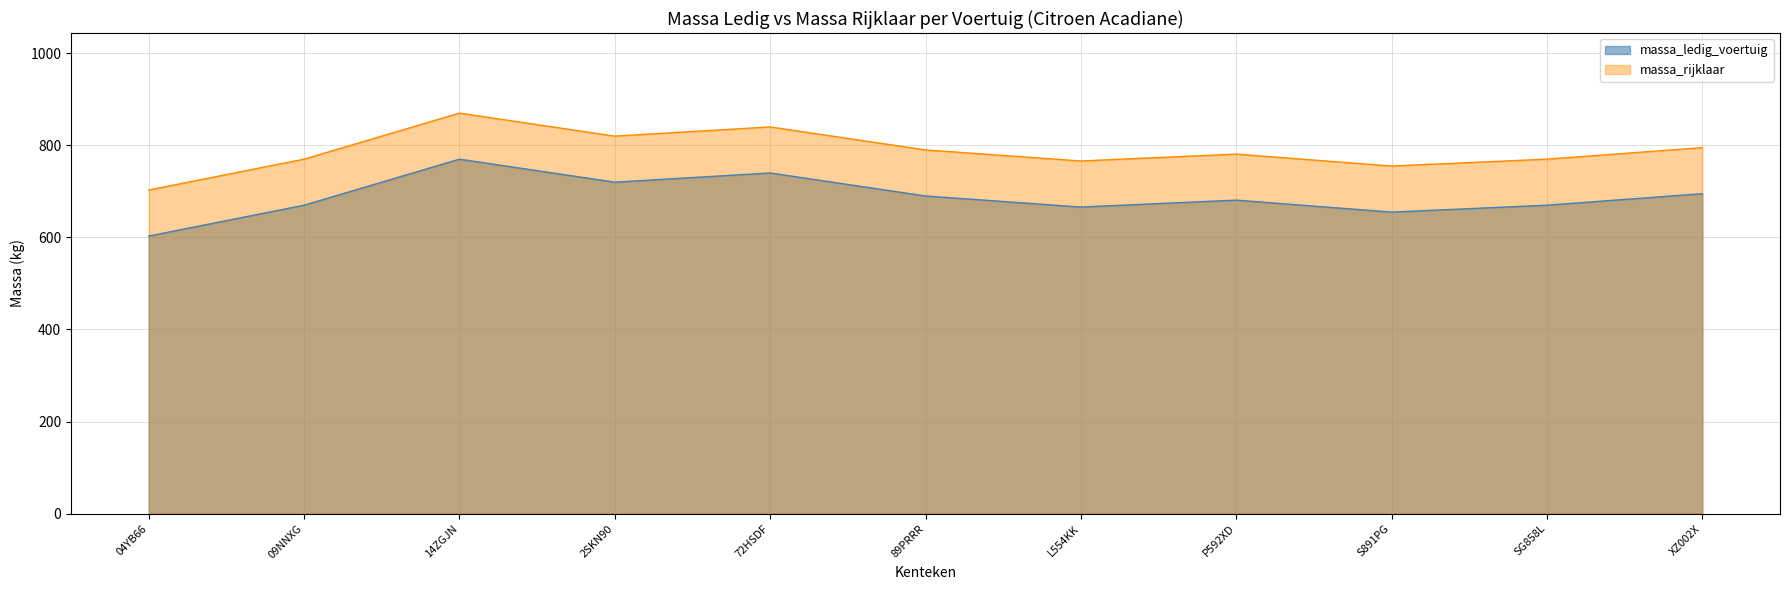

Where is massa_ledig_voertuig nearest to the value 686?

89PRRR